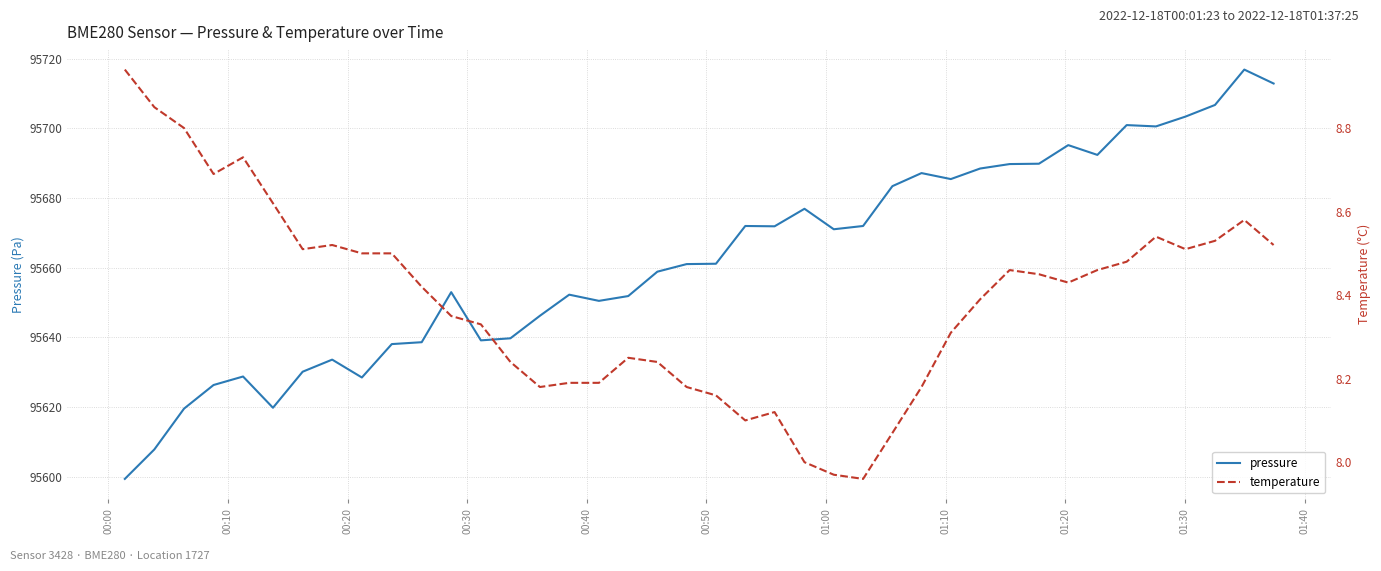

What is the value of the temperature point at the 5th from the left?

8.7